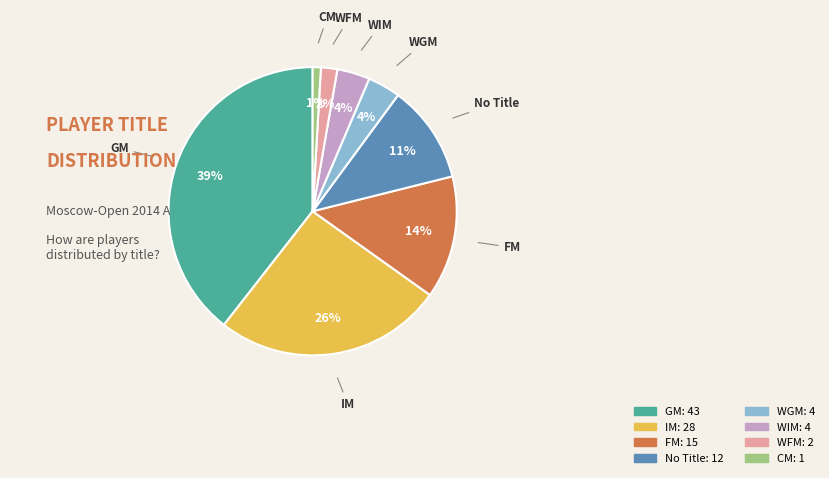

Does any single category account for the majority?

No